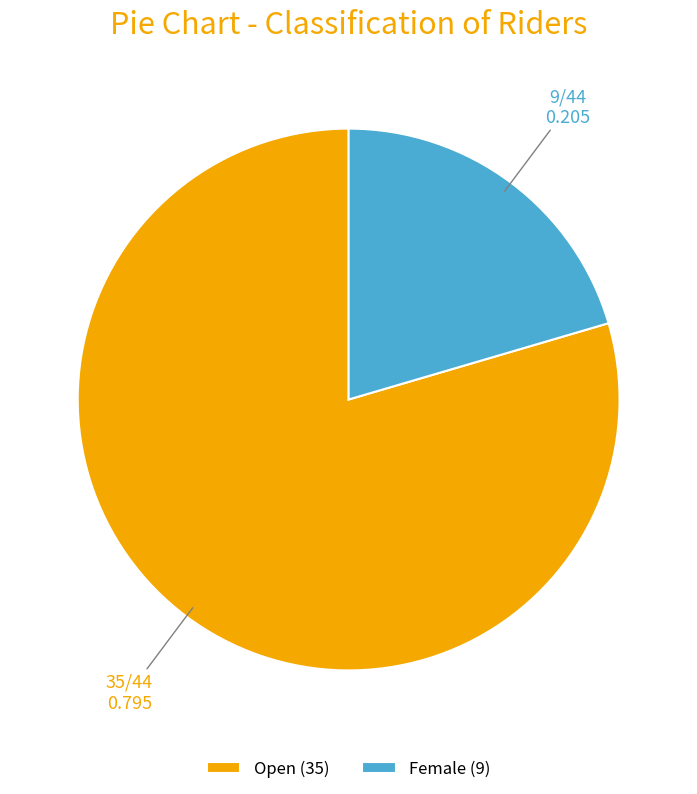

What is the smallest slice in the pie chart?

Female (9)